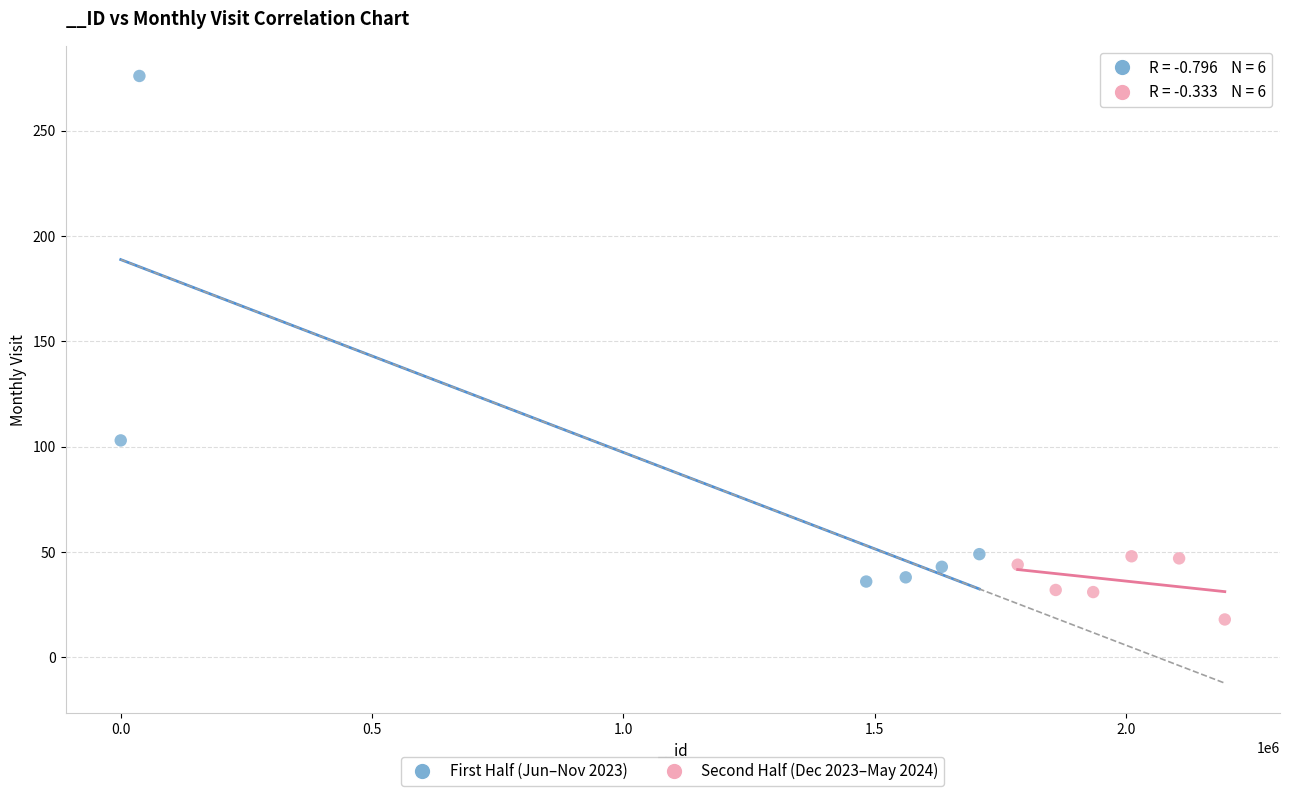

Which series reaches the maximum Y coordinate?

First Half (Jun–Nov 2023)